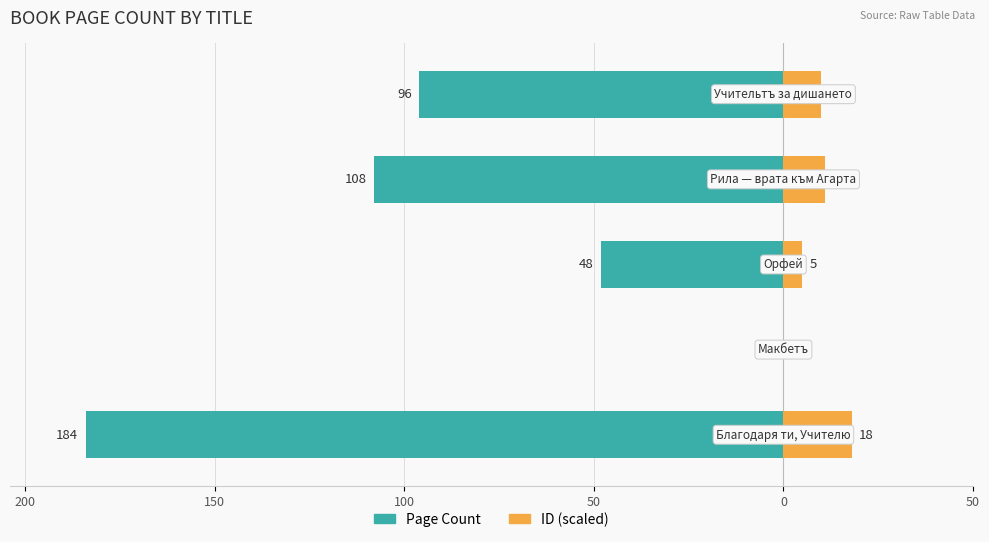

Reading left to right, extract all data points from this chart.

Page Count: 200=-184	150=0	100=-48	50=-108	0=-96
ID (scaled): 200=18	150=0	100=5	50=11	0=10